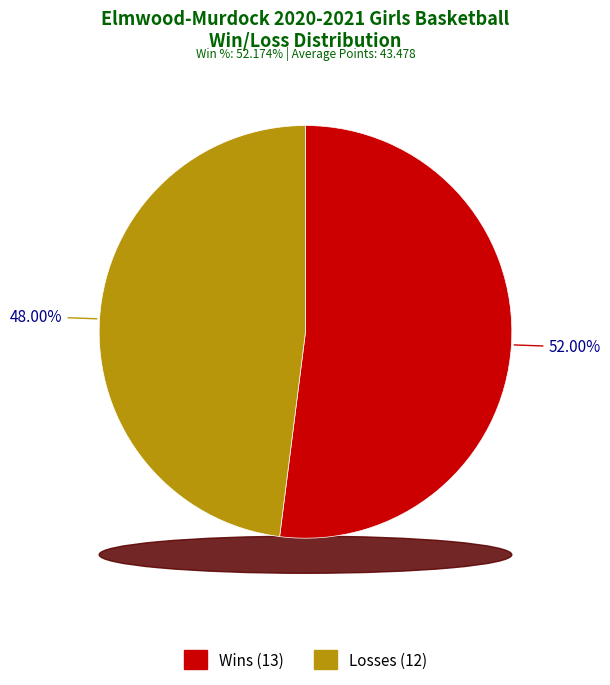

To the nearest percent, what is the combined percentage of L and W?

100%